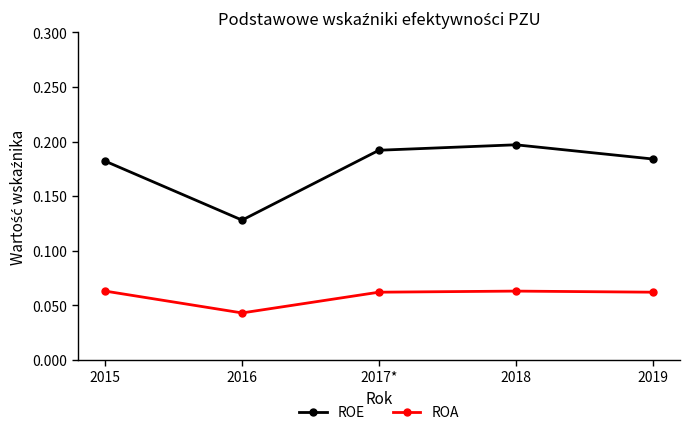

The value of ROE at 2019 is 0.1. True or false?

False